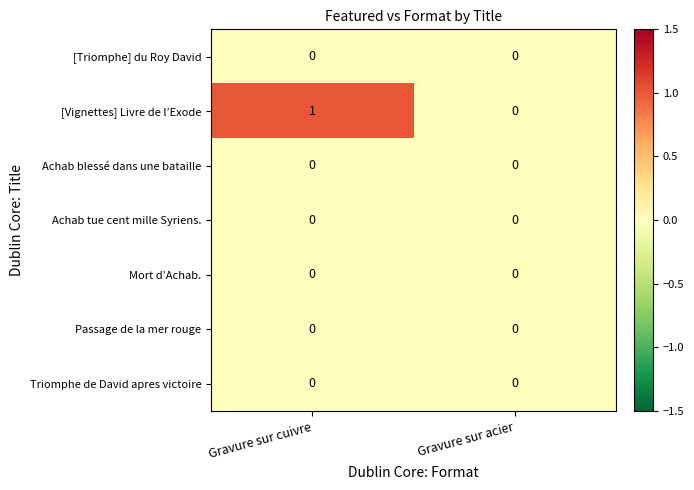

Which series has the largest total across all categories?

[Vignettes] Livre de l’Exode